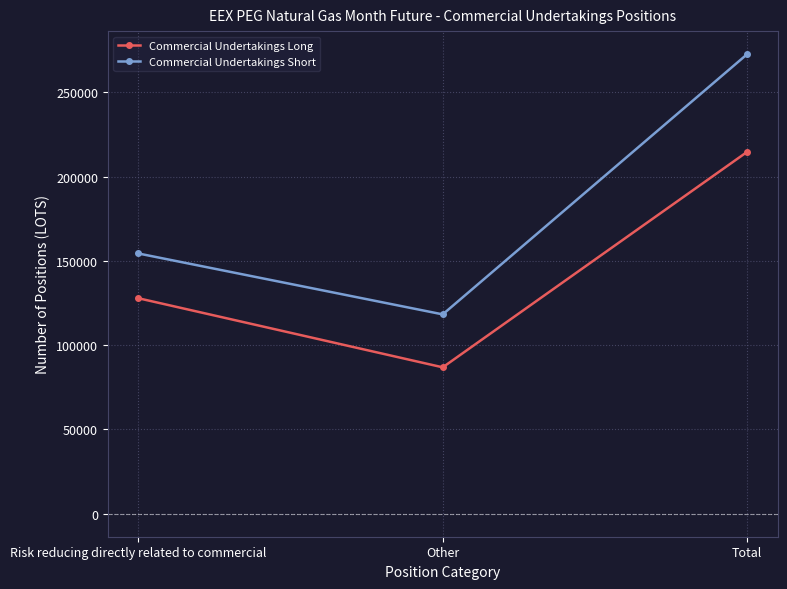

The value of Commercial Undertakings Long at Other is 86856. True or false?

True